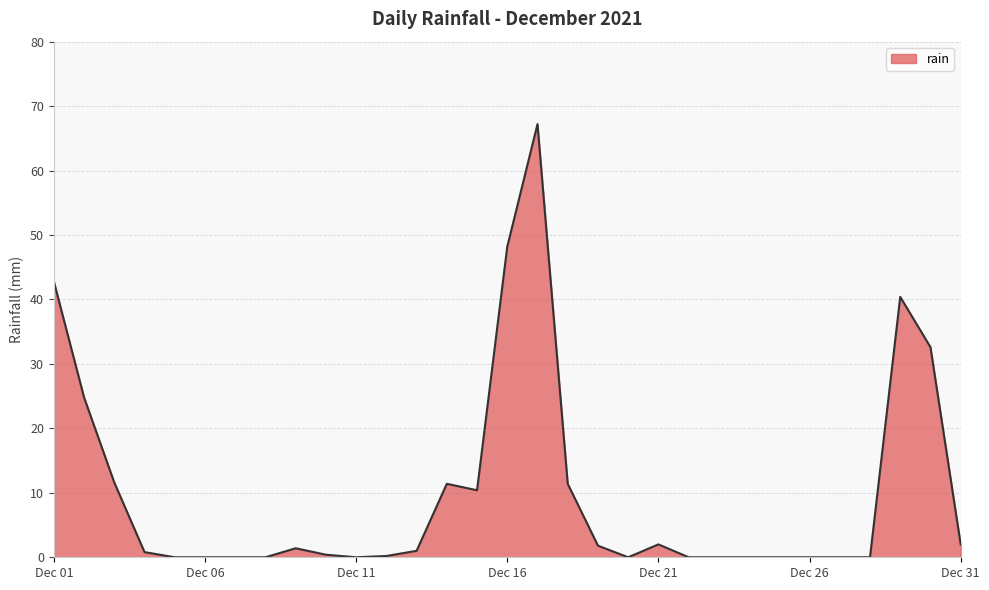

What is the average value?

10.0